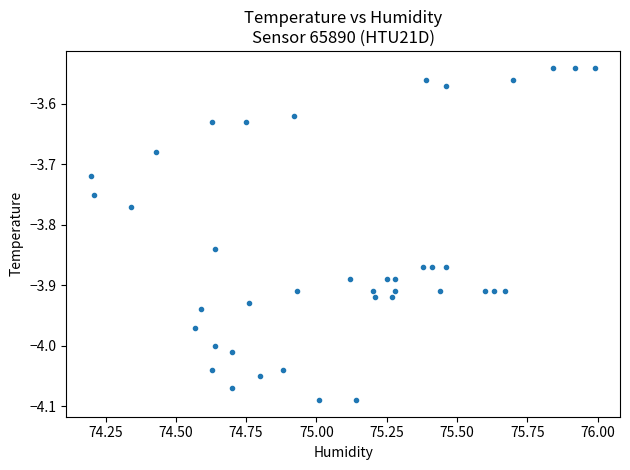

What is the range of X values (max minus min)?

1.8